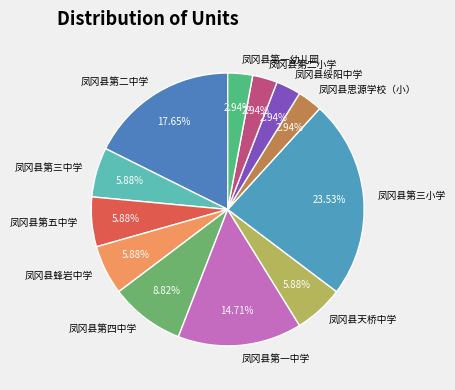

Which has a higher value, 凤冈县第五中学 or 凤冈县第二中学?

凤冈县第二中学